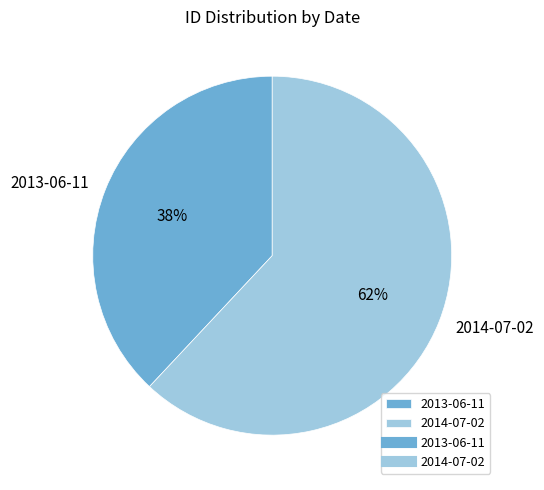

Is it true that 2014-07-02 is 69% of the pie?

False